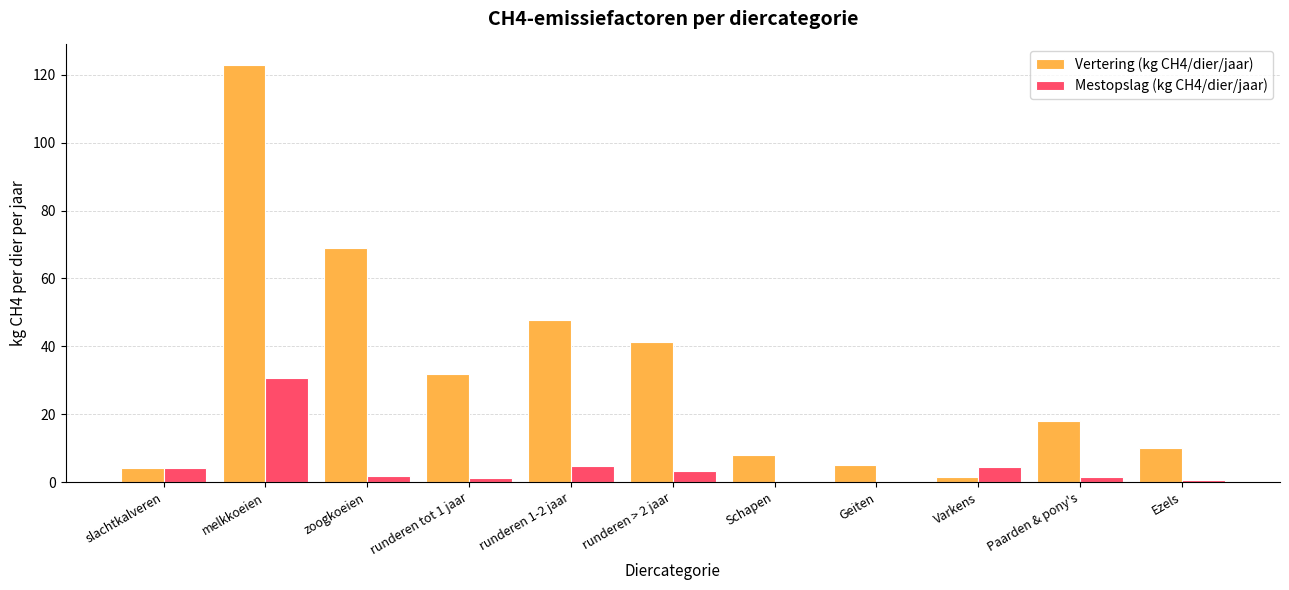

Is the value of Mestopslag (kg CH4/dier/jaar) at Paarden & pony's greater than the value of Vertering (kg CH4/dier/jaar) at runderen 1-2 jaar?

No